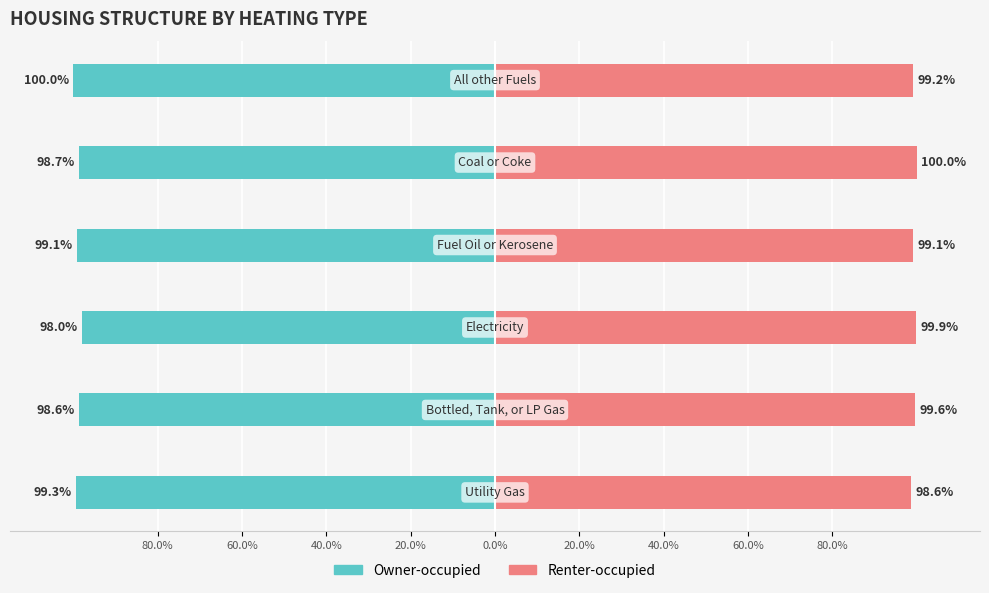

Are the bars horizontal?

Yes